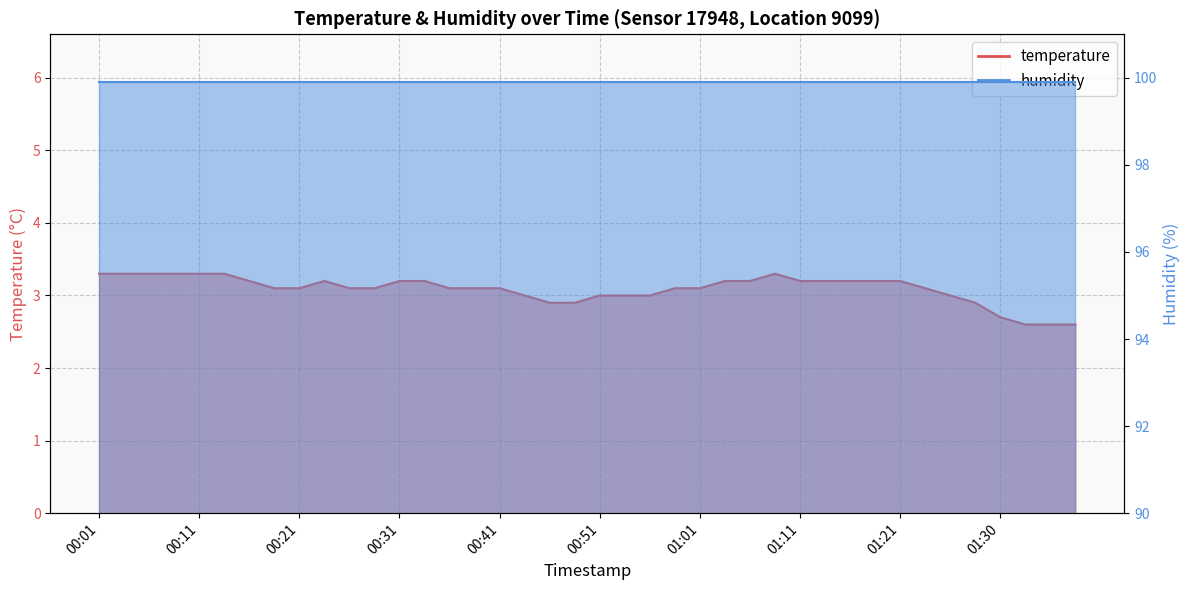

Between 01:18 and 00:19, which is larger?

01:18